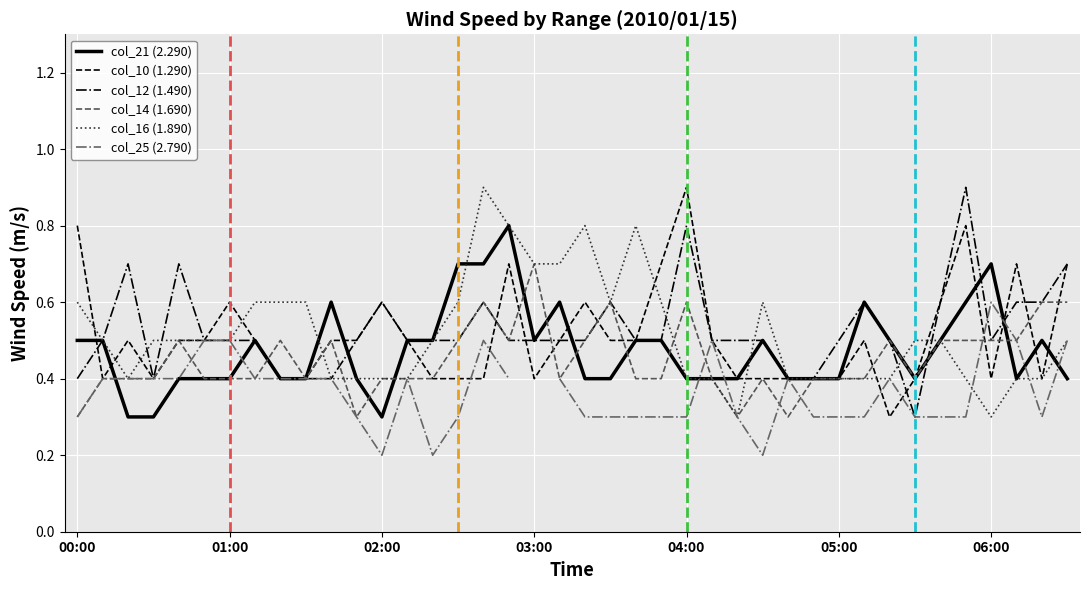

What value does the col_10 (1.290) series have at 00:00?

0.8